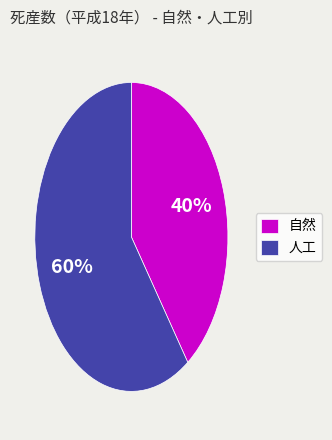

The 人工 slice represents 51% of the pie. True or false?

False